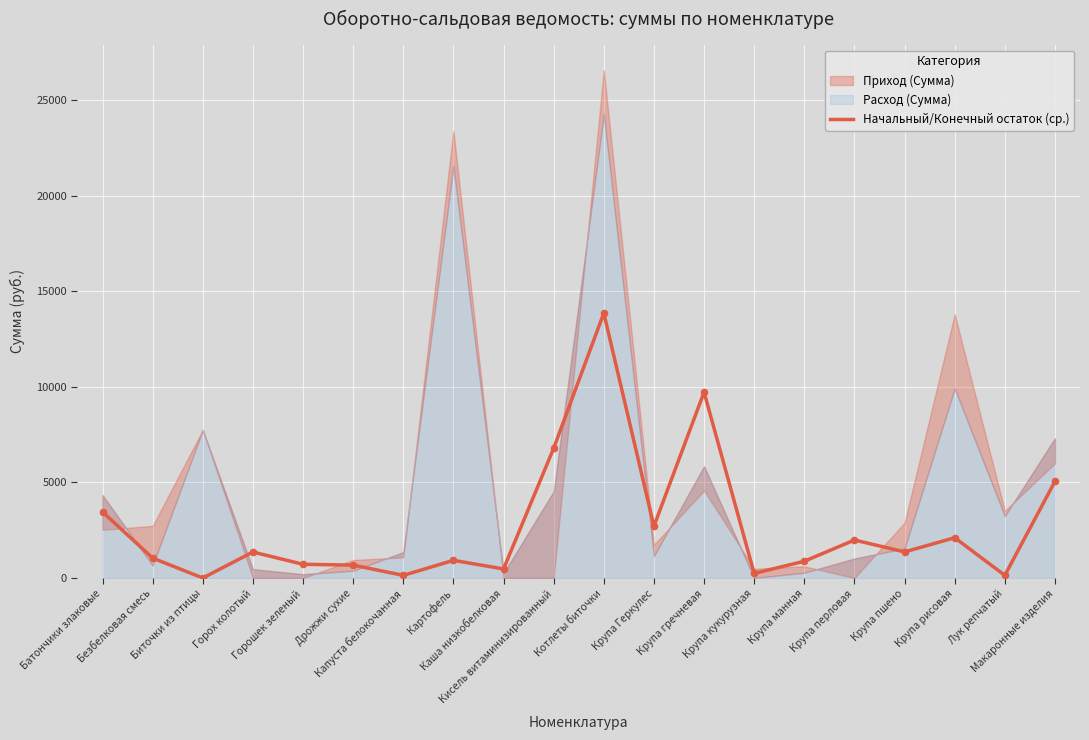

What is the ratio of the value at Горошек зеленый to the value at Крупа манная?

0.8